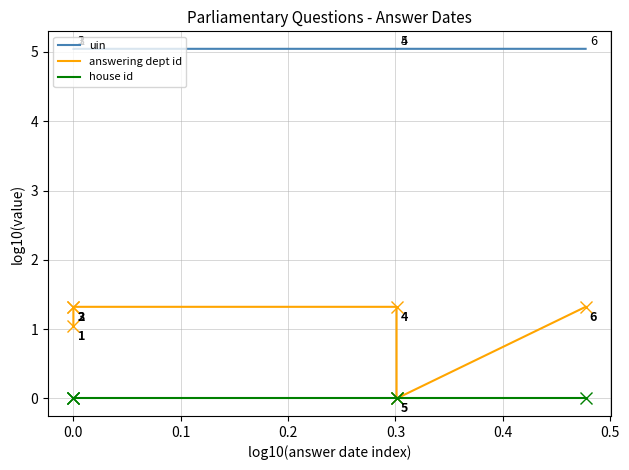

Reading right to left, transcribe all the data shown in this chart.

uin: 5.0	5.0	5.0	5.0	5.0	5.0
answering dept id: 1.3	0.0	1.3	1.3	1.3	1.0
house id: 0.0	0.0	0.0	0.0	0.0	0.0